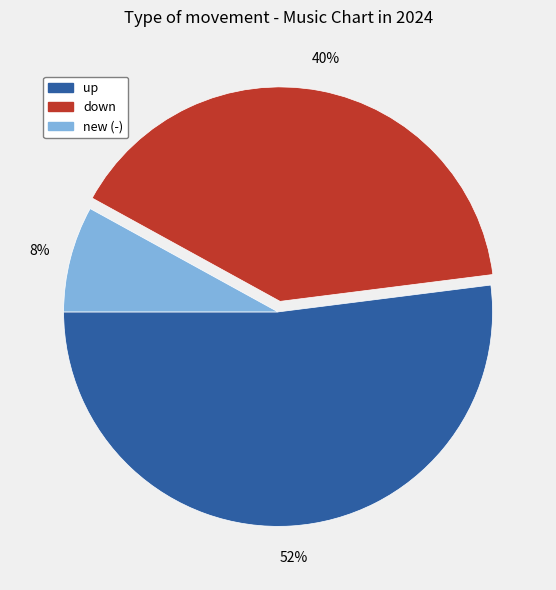

Is there a majority slice in this chart?

Yes